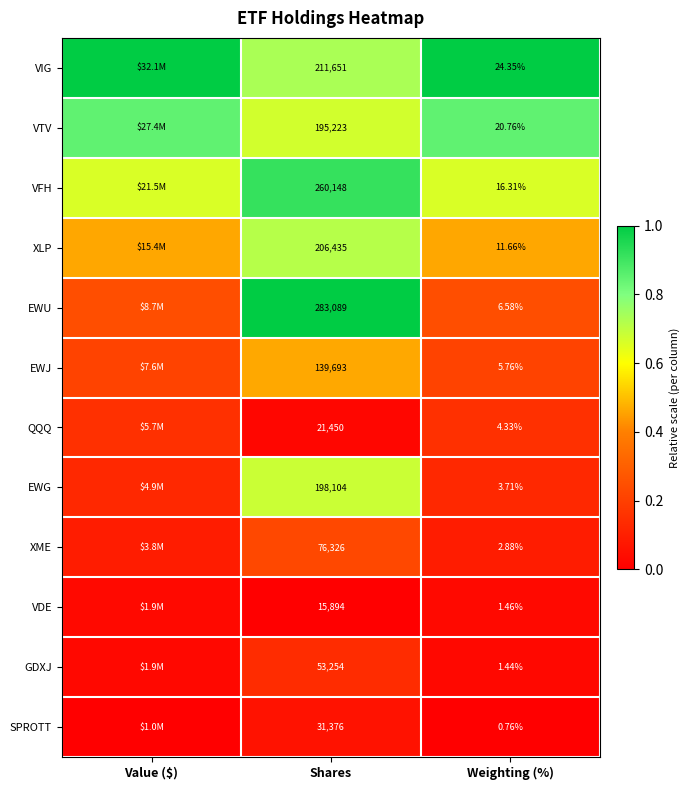

At Shares, list the series in order from largest to smallest.

EWU, VFH, VIG, XLP, EWG, VTV, EWJ, XME, GDXJ, SPROTT, QQQ, VDE